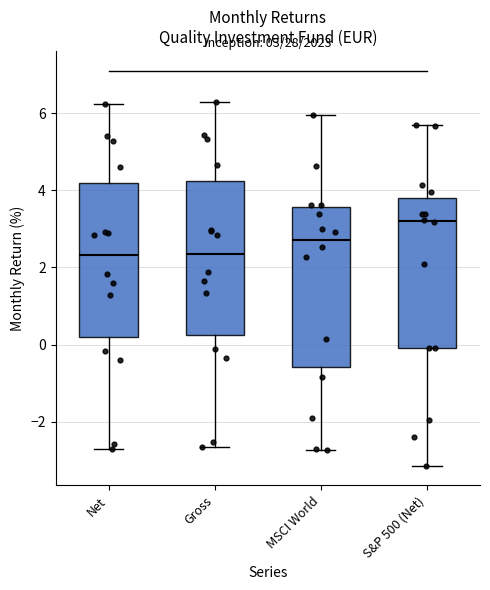

Which box's median line is the highest?

S&P 500 (Net)